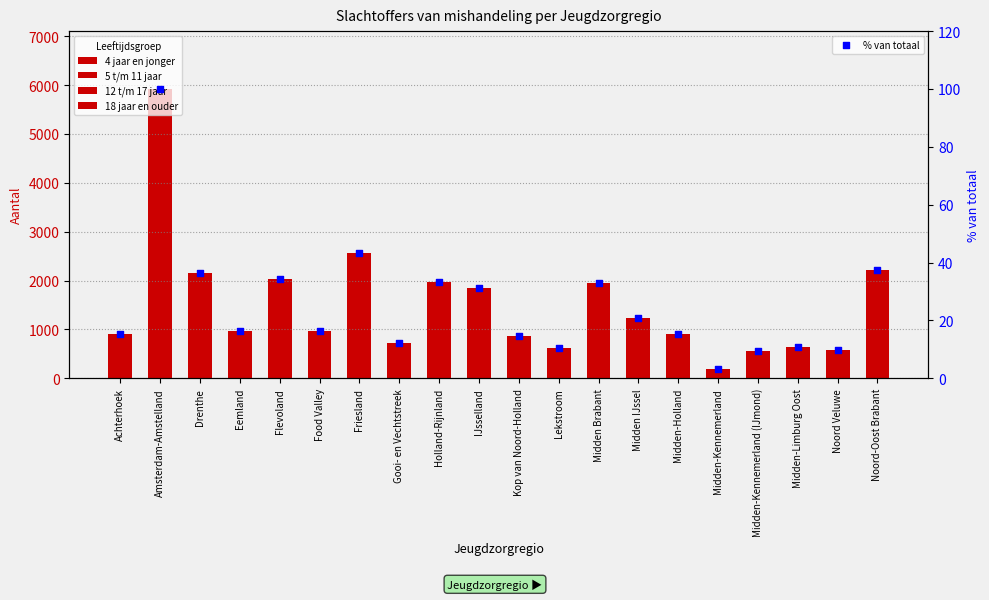

Which series has the largest total across all categories?

18 jaar en ouder